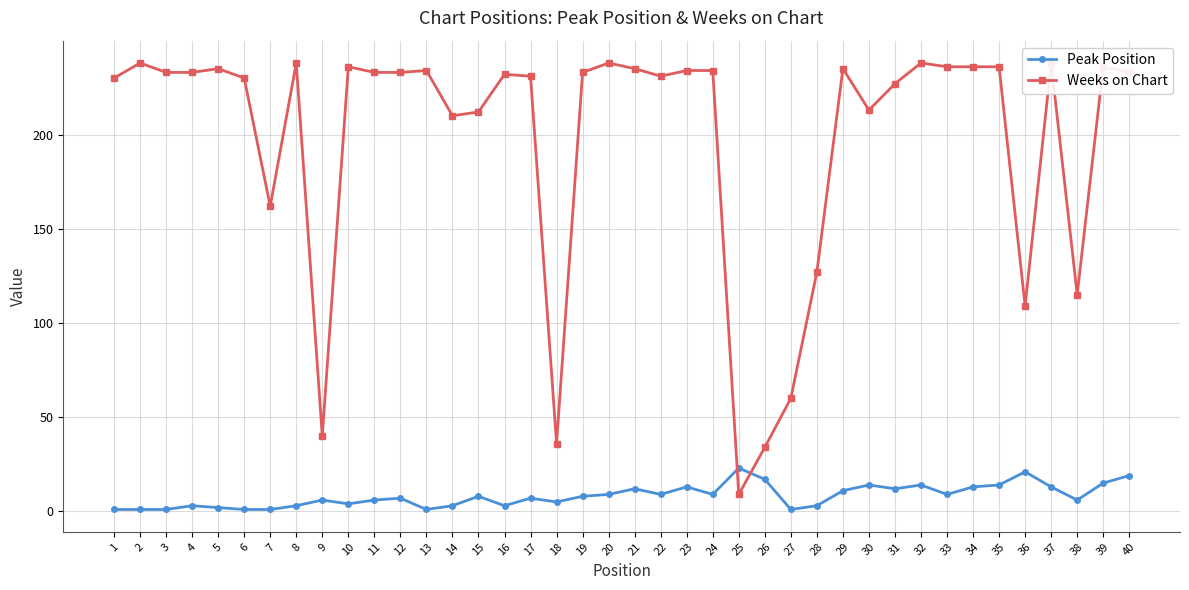

Reading left to right, list all the values displayed in this chart.

Peak Position: 1	1	1	3	2	1	1	3	6	4	6	7	1	3	8	3	7	5	8	9	12	9	13	9	23	17	1	3	11	14	12	14	9	13	14	21	13	6	15	19
Weeks on Chart: 230	238	233	233	235	230	162	238	40	236	233	233	234	210	212	232	231	36	233	238	235	231	234	234	9	34	60	127	235	213	227	238	236	236	236	109	238	115	236	233